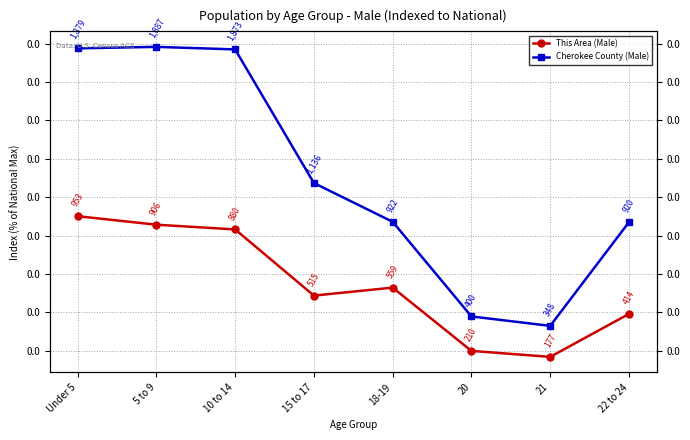

The Cherokee County (Male) series shows 0.0 at 18-19. True or false?

True